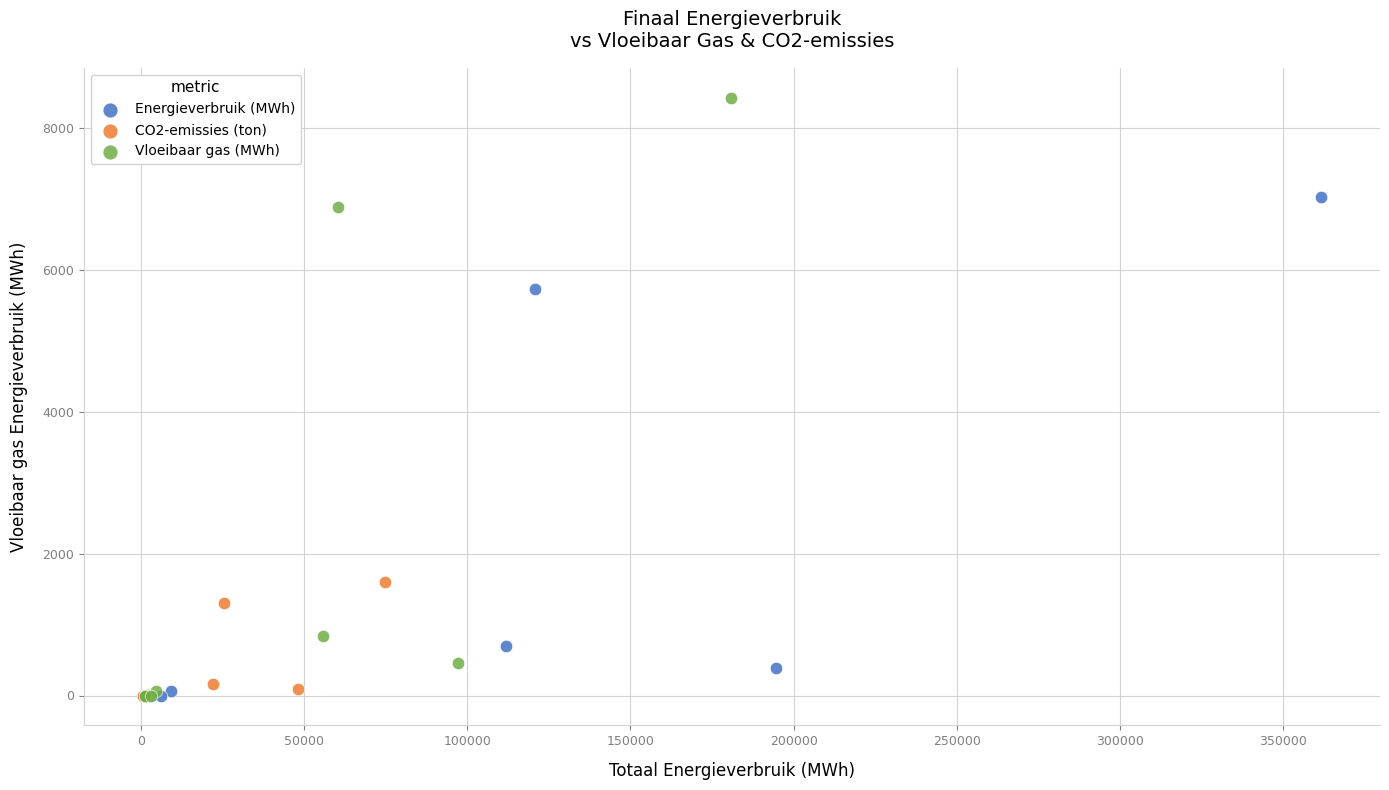

Which series reaches the maximum Y coordinate?

Vloeibaar gas (MWh)